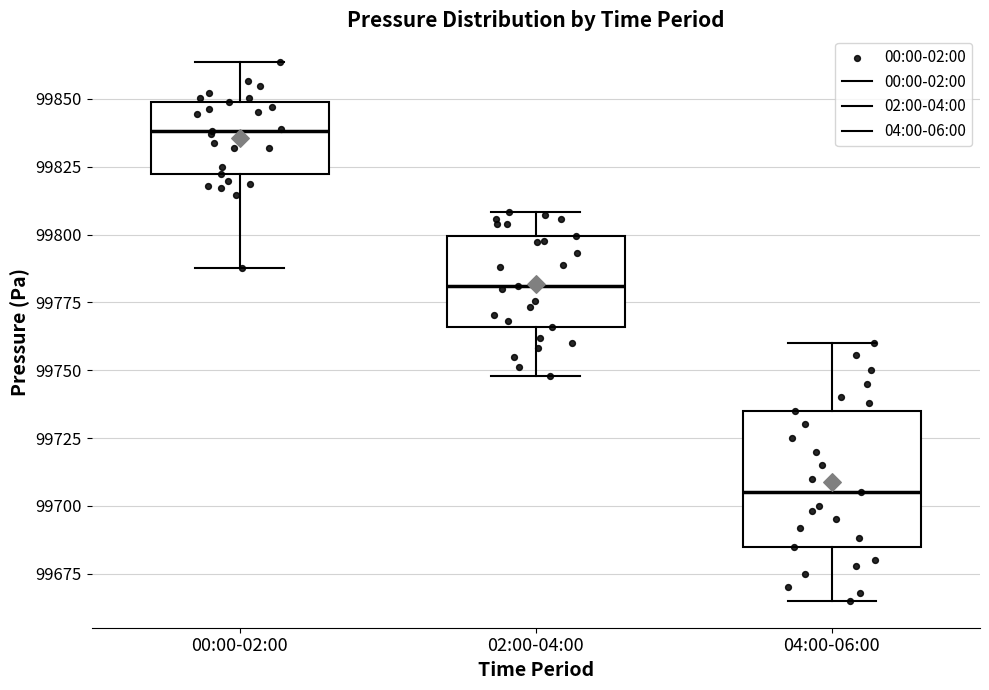

Where is the upper edge of the box for 04:00-06:00 on the y-axis? The values are not printed on the chart, so give them approximately, as read against the axis.

99735